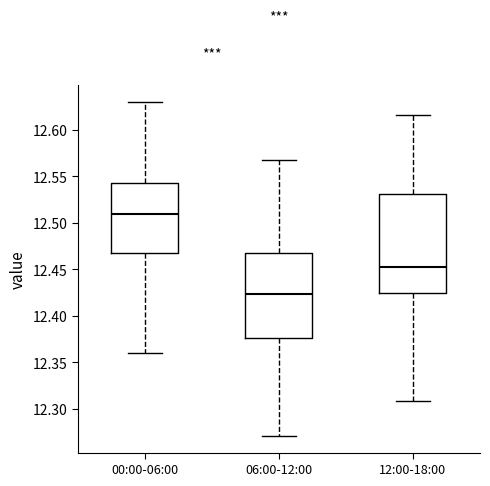

Which box has the highest median line?

00:00-06:00